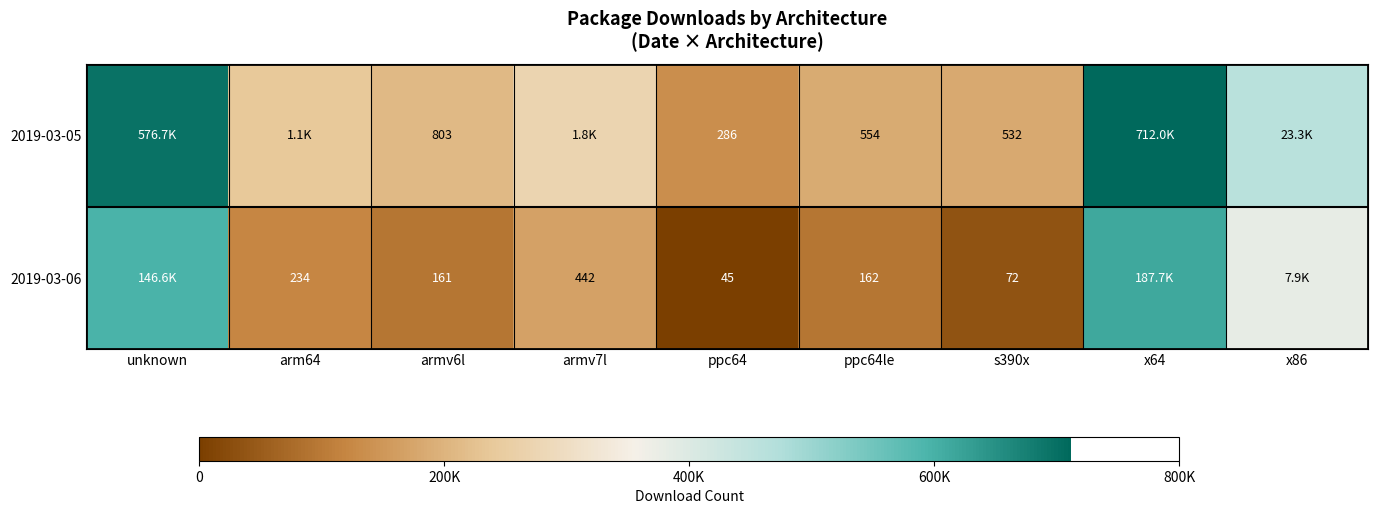

At which category is the sum across all series the highest?

x64